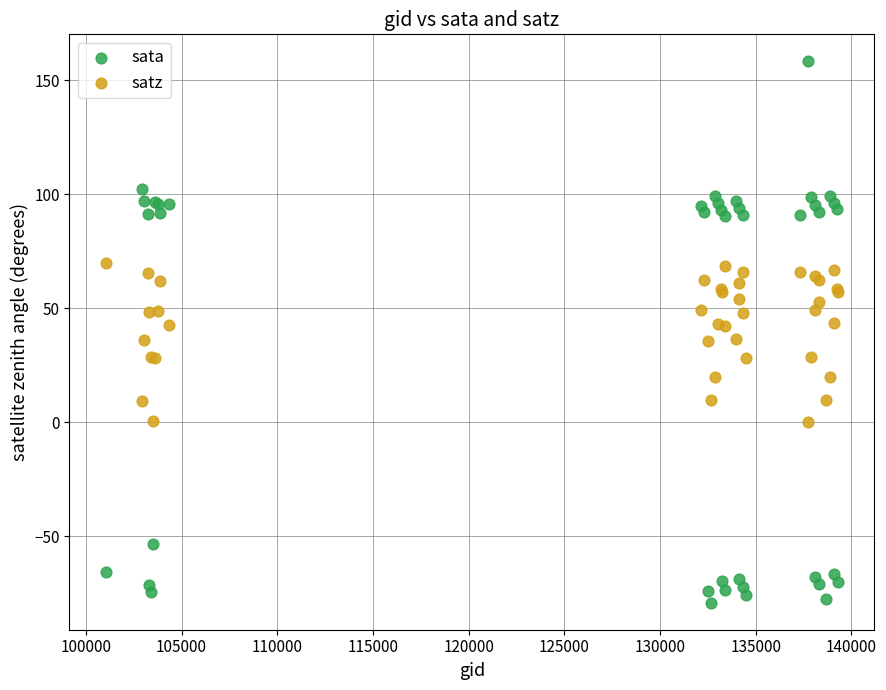

Which series contains the highest Y value?

sata